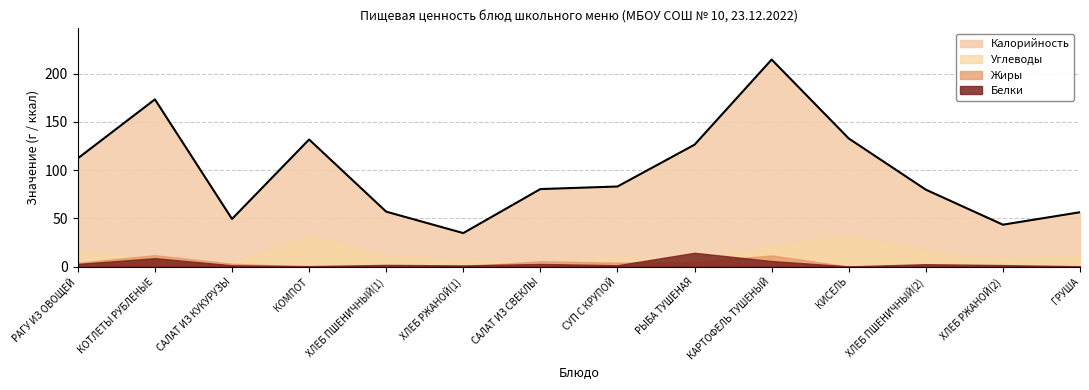

The Углеводы series shows 2.4 at САЛАТ ИЗ СВЕКЛЫ. True or false?

False